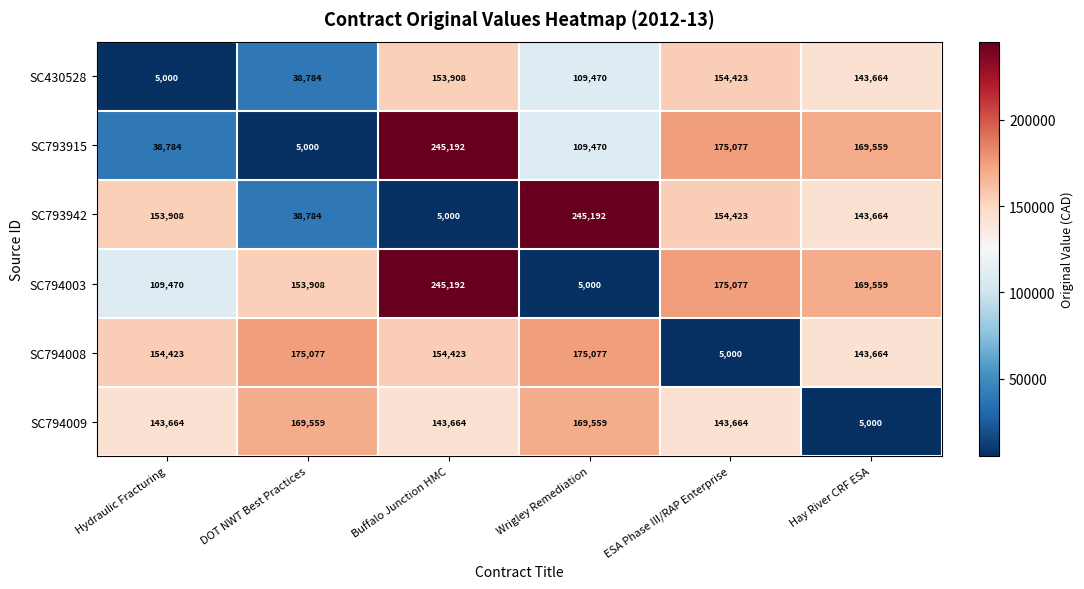

At which category is the sum across all series the highest?

Buffalo Junction HMC